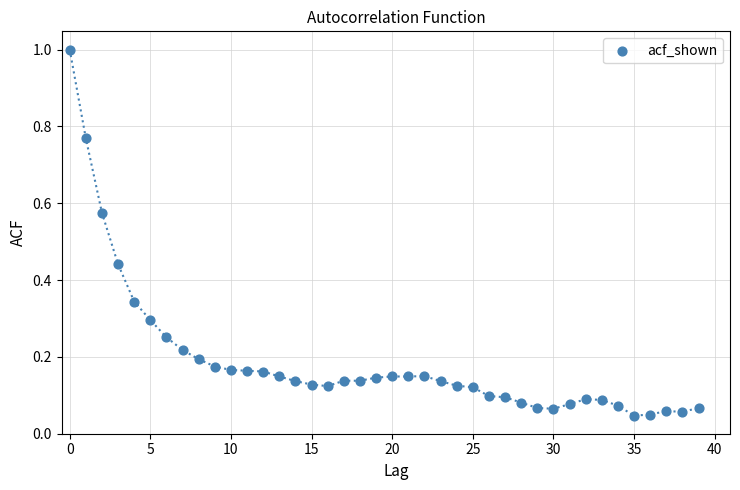

What is the range of Y values (max minus min)?

1.0